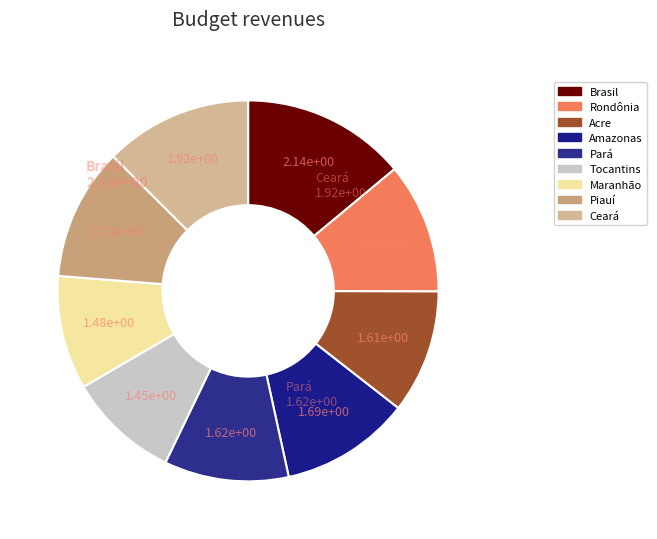

How many slices are in this pie chart?

9